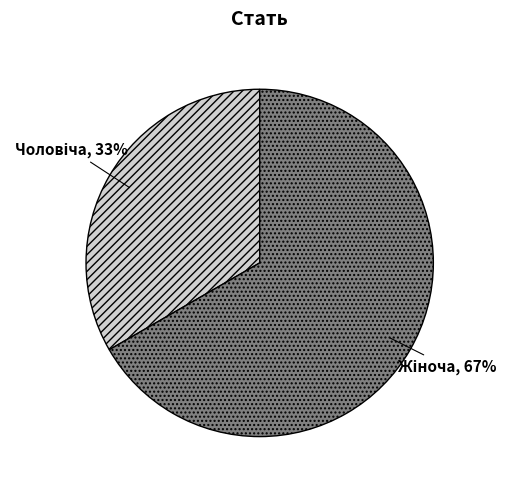

To the nearest percent, what is the average slice percentage?

50%